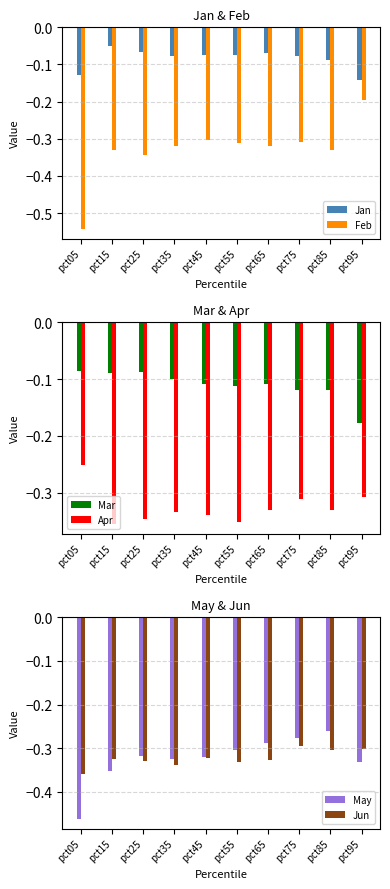

The value of Apr at pct35 is -0.6. True or false?

False